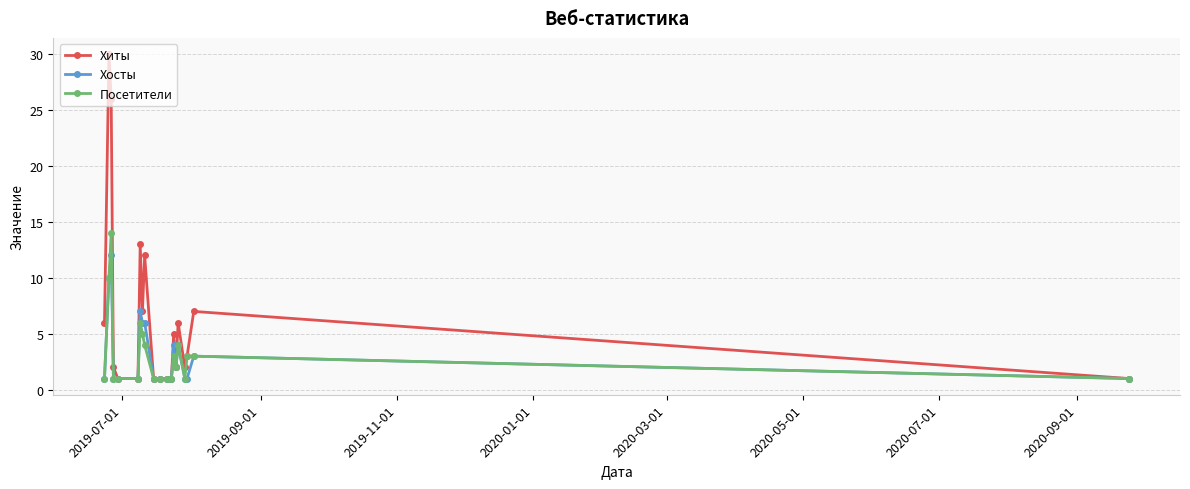

What is the difference between the maximum and minimum values in the Хосты series?

11